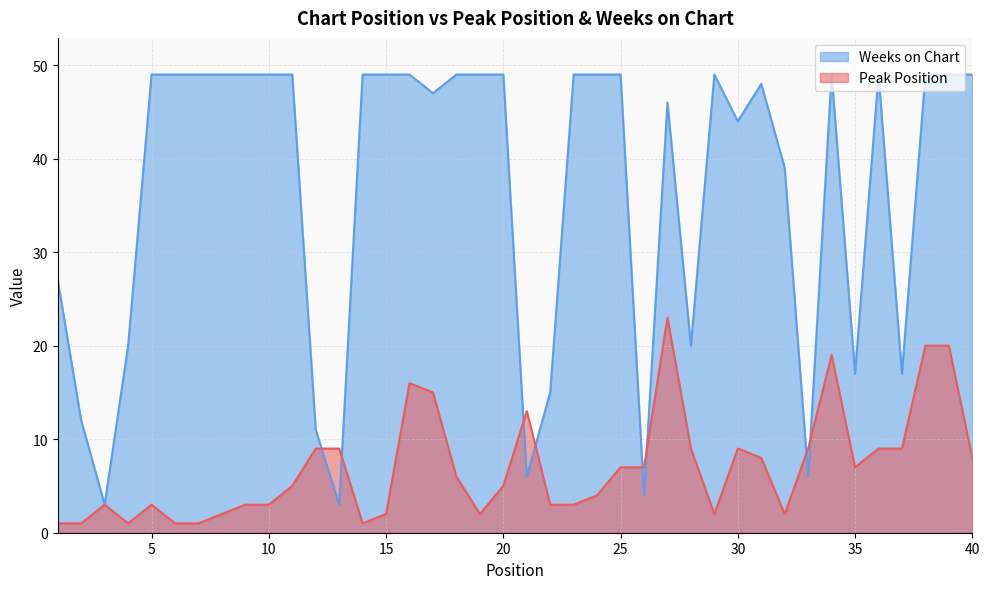

At which label is Peak Position closest to 12?

21